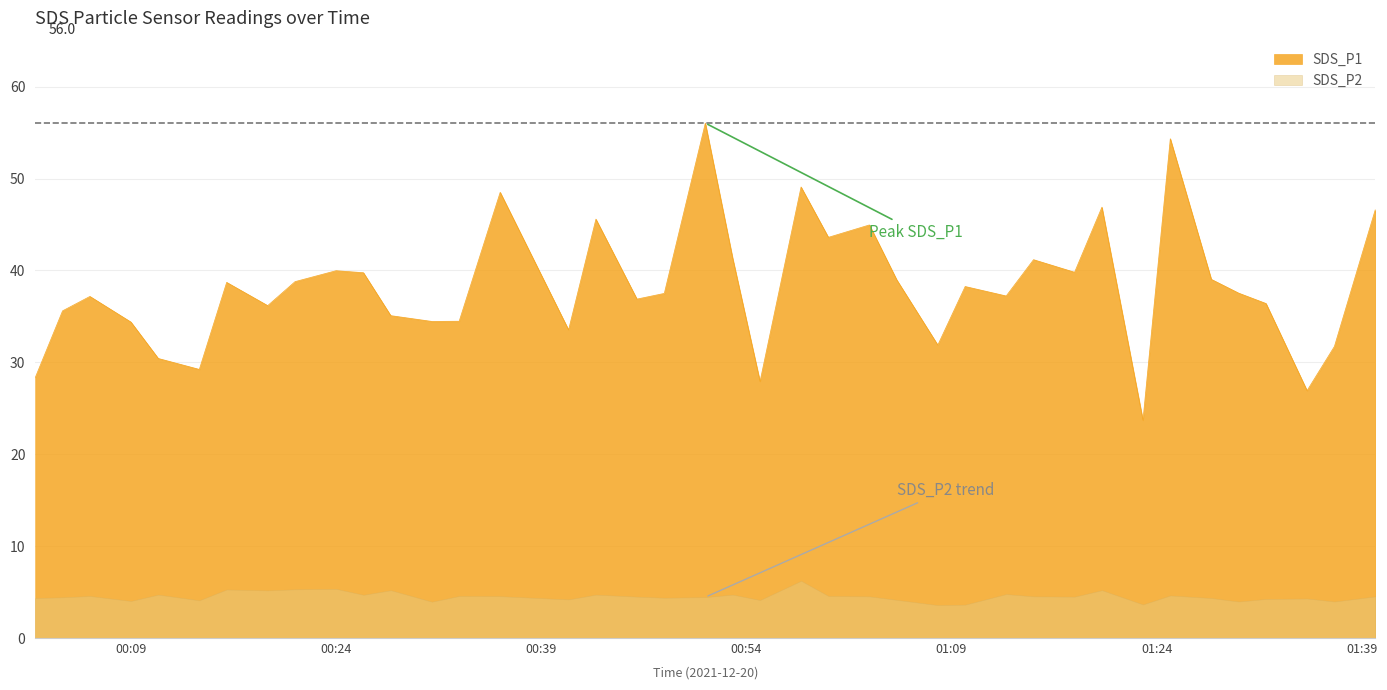

Does the chart display data point markers on the line(s)?

No